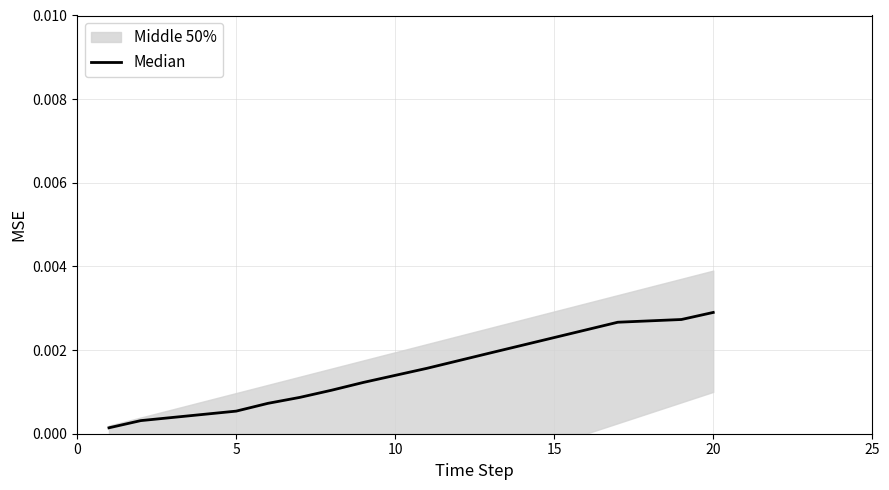

True or false: the data has more than 0 interior local peaks.

False